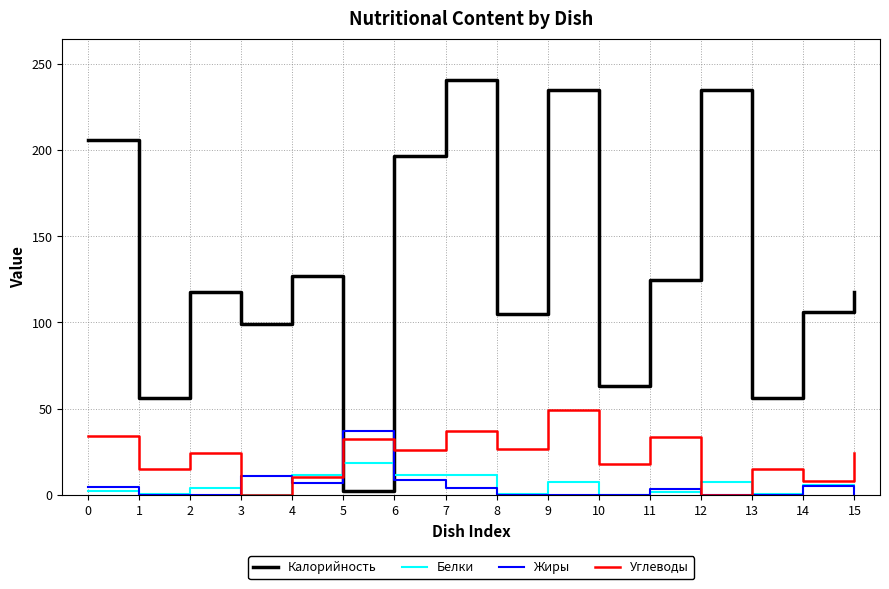

List the series in order of their peak value, highest first.

Калорийность, Углеводы, Жиры, Белки